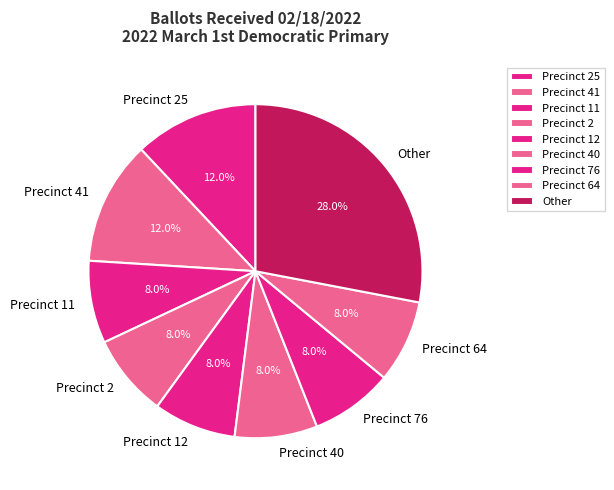

How many segments does this pie chart have?

9